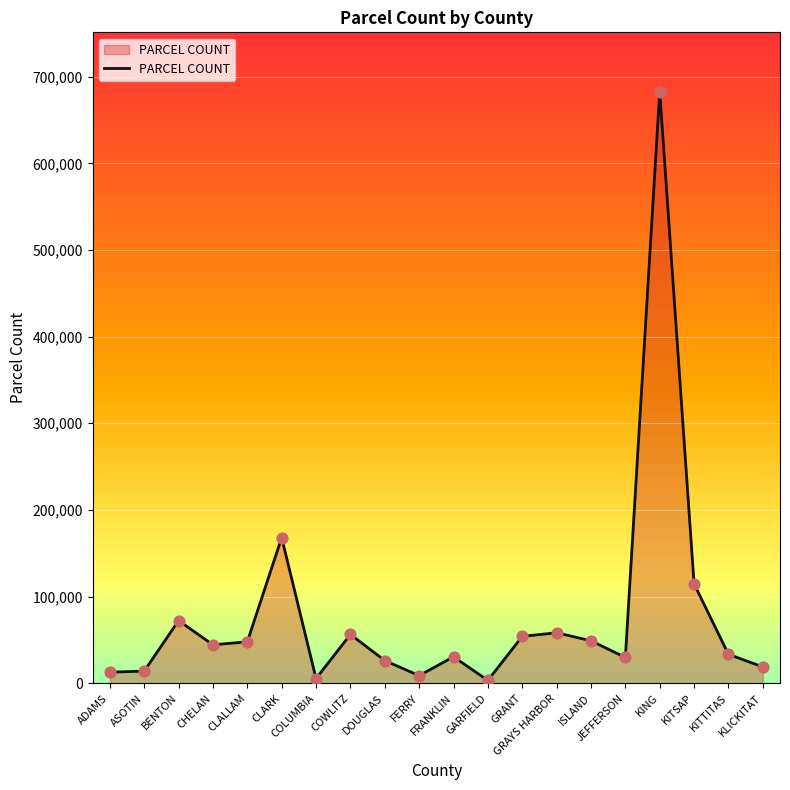

Which has a higher value, DOUGLAS or ADAMS?

DOUGLAS